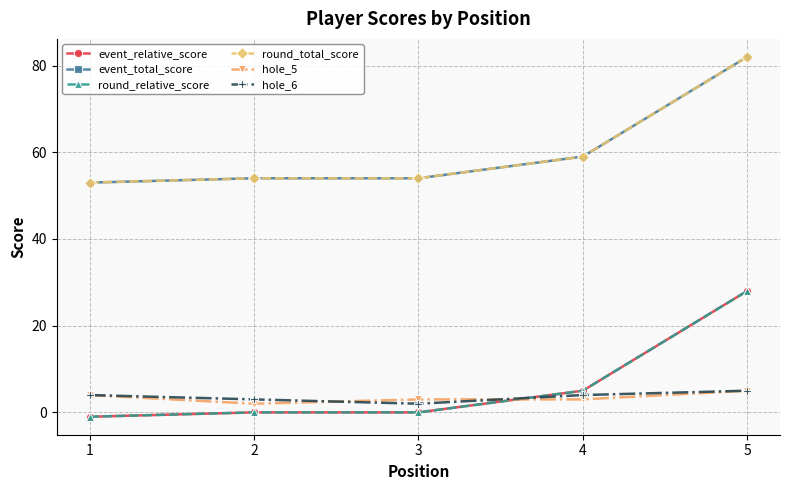

How many interior local valleys does the hole_5 series have?

1